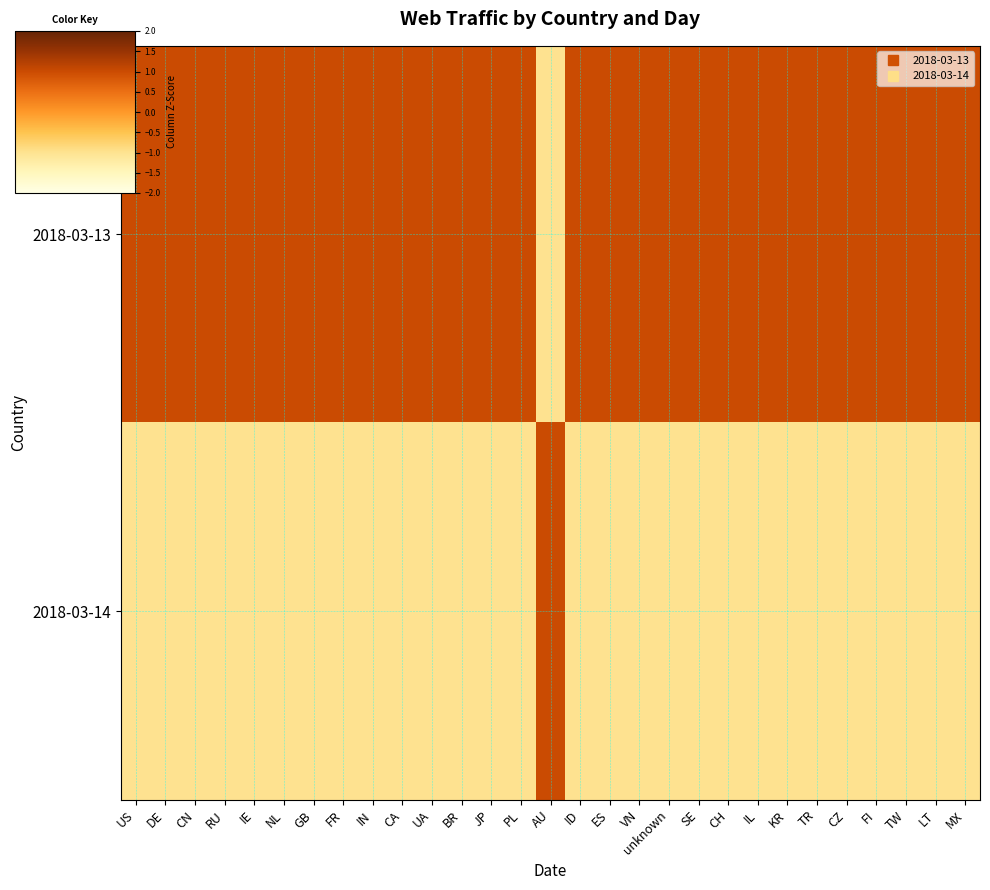

At how many categories does at least one series exceed 0?

29